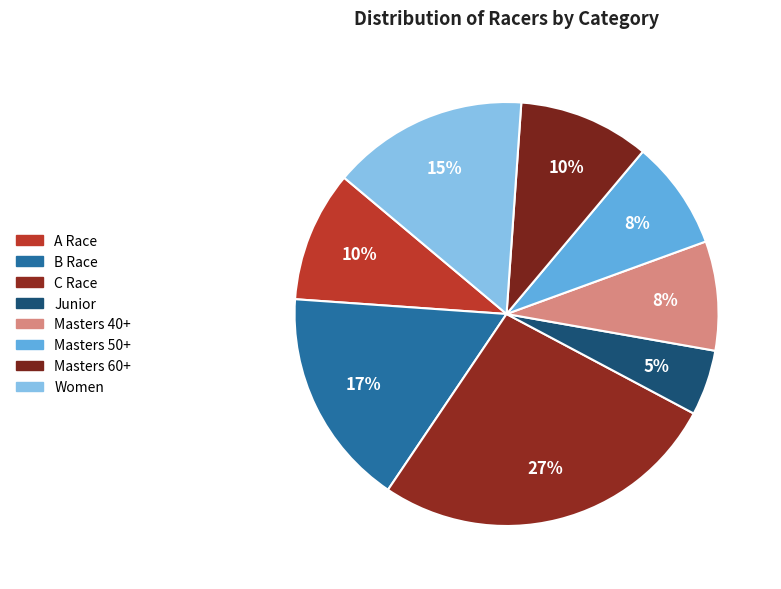

Count the number of slices in the pie.

8